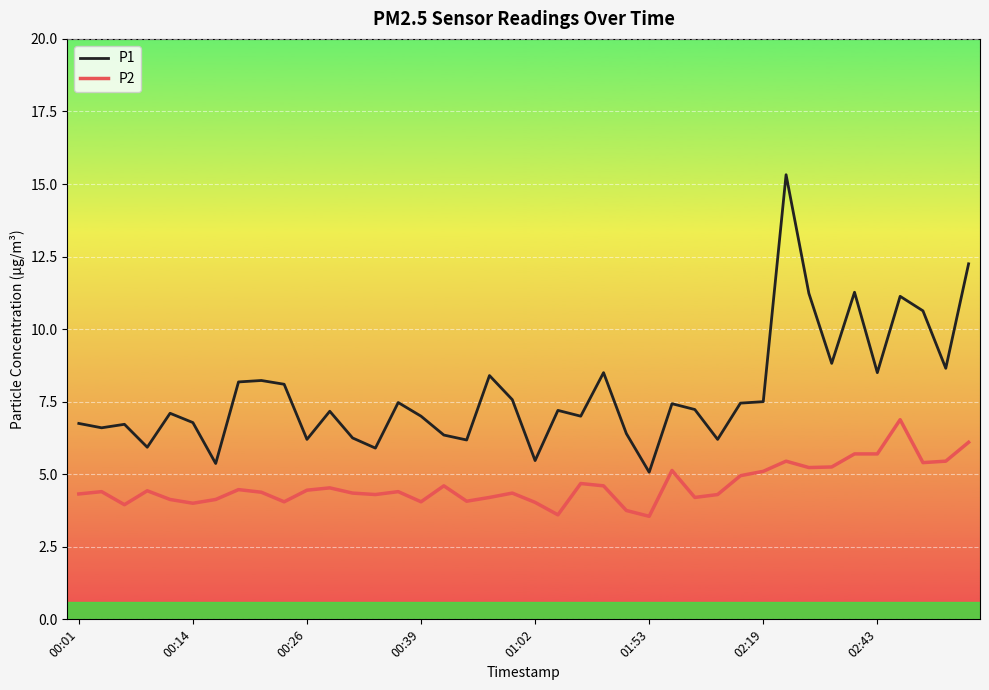

Rank the series by their maximum value, from highest to lowest.

P1, P2